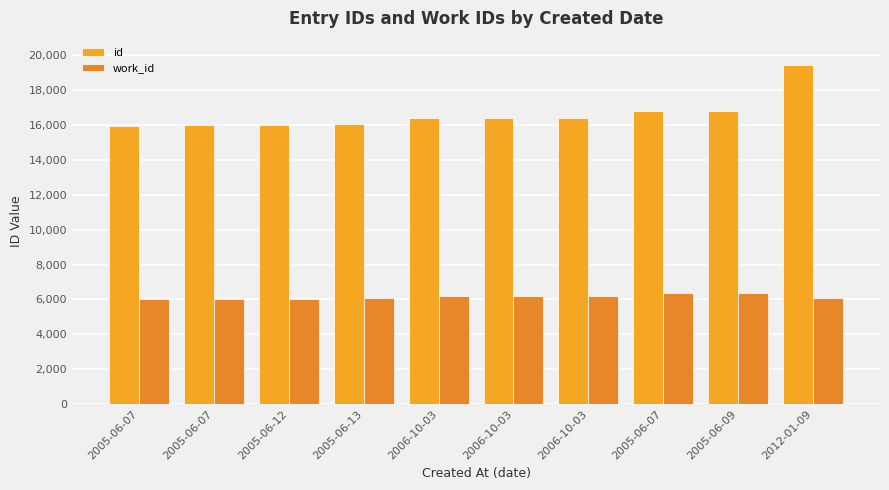

What is the label of the 7th bar from the right?

2005-06-13